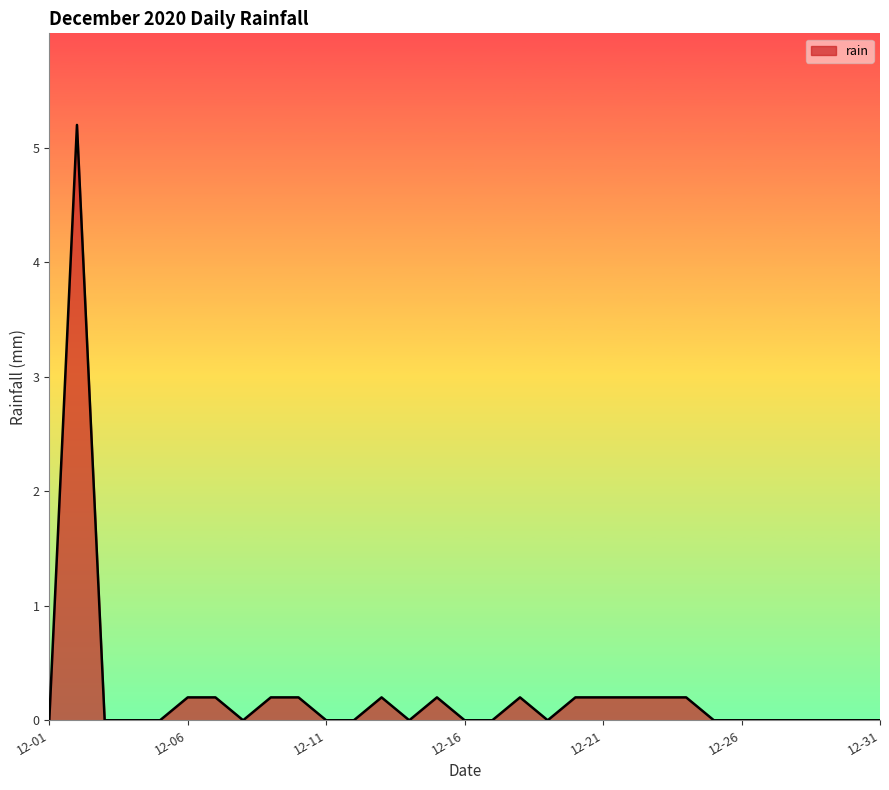

True or false: the data has more than 0 interior local peaks.

True